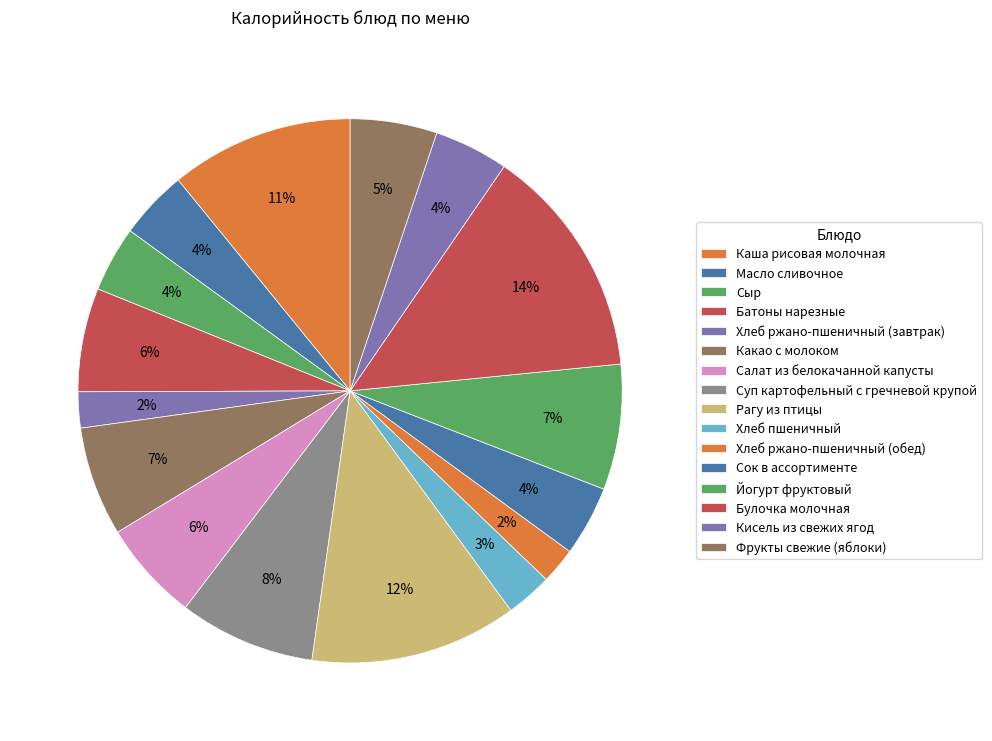

To the nearest percent, what portion does Хлеб ржано-пшеничный (завтрак) represent?

2%